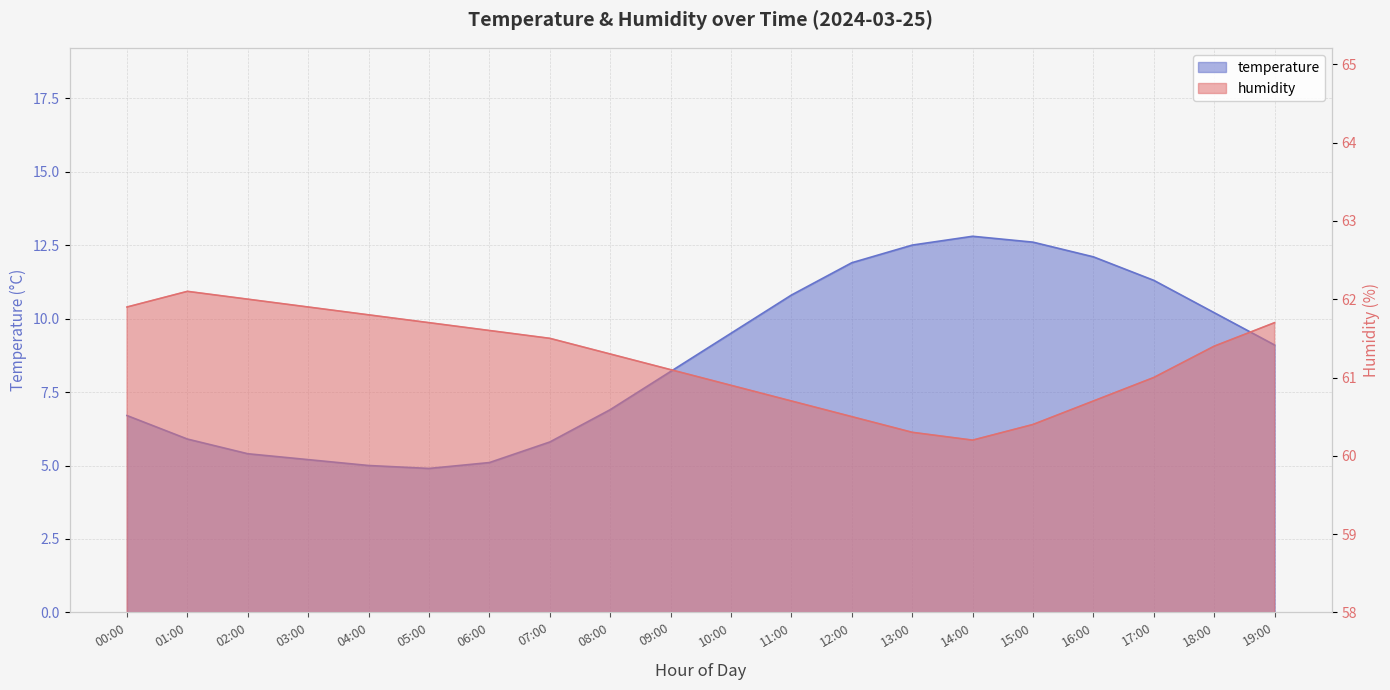

What are all the series names shown in the legend?

temperature, humidity